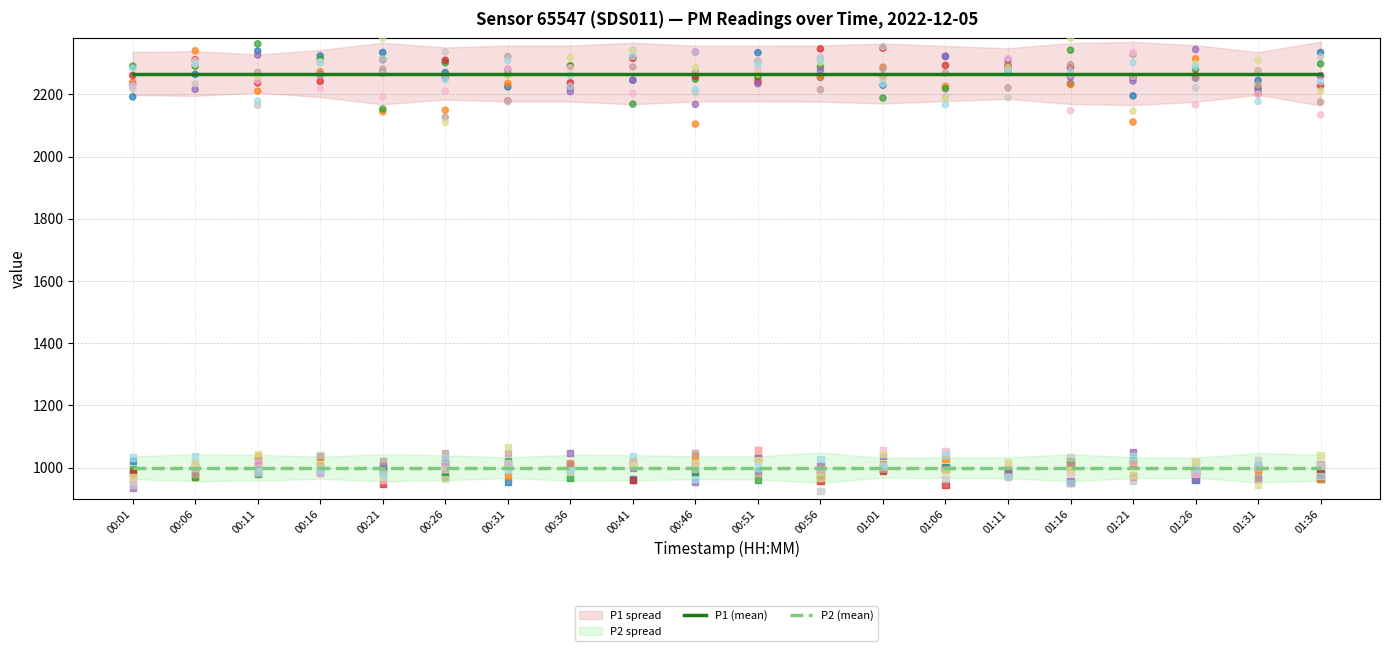

At how many categories does at least one series exceed 1012?

20